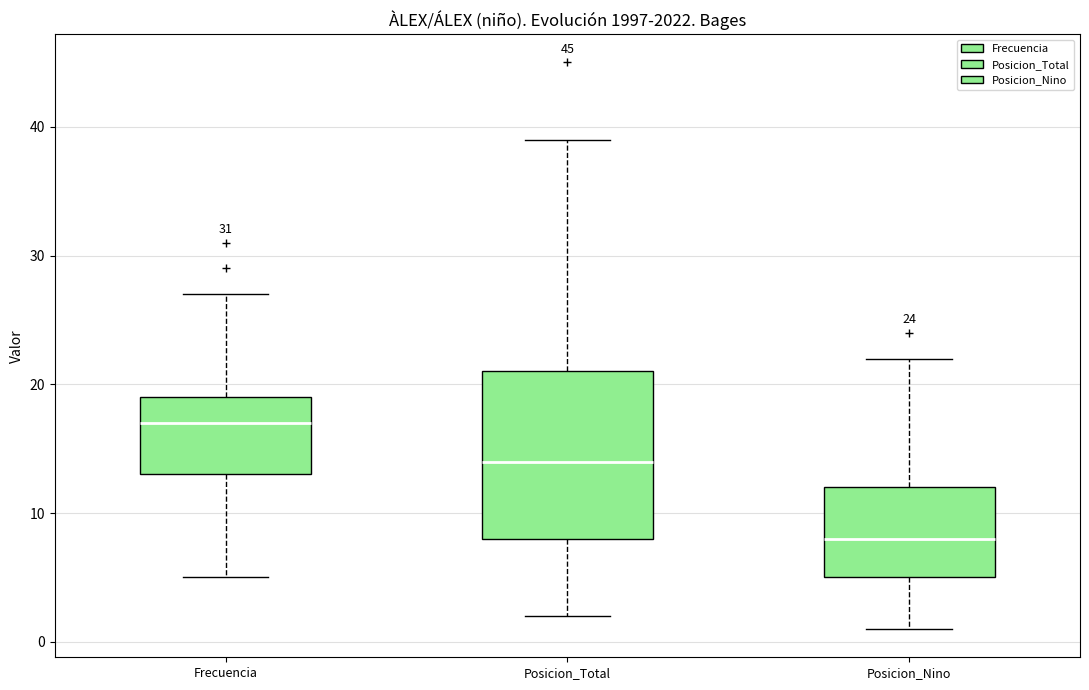

Which box's median line is the lowest?

Posicion_Nino